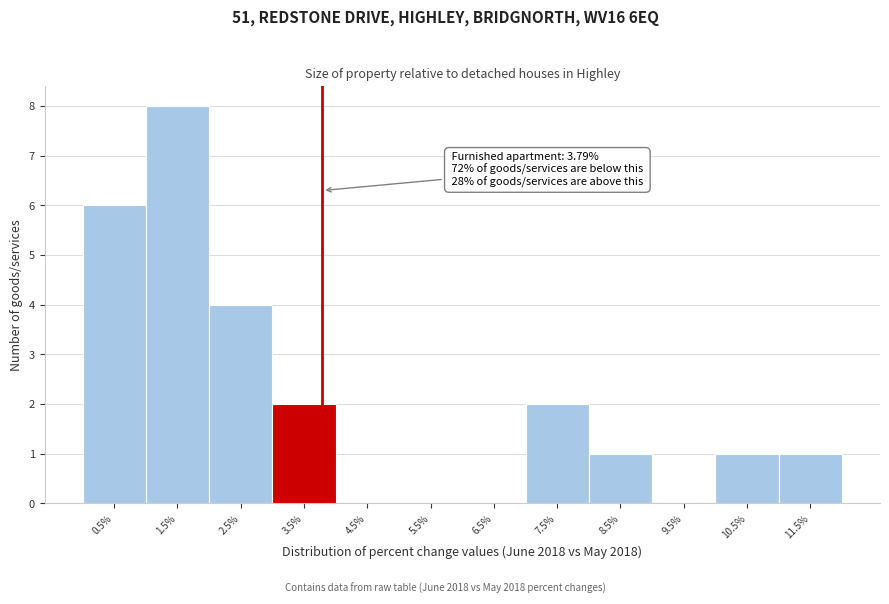

Over which range of the x-axis is the bar tallest?

1 to 2